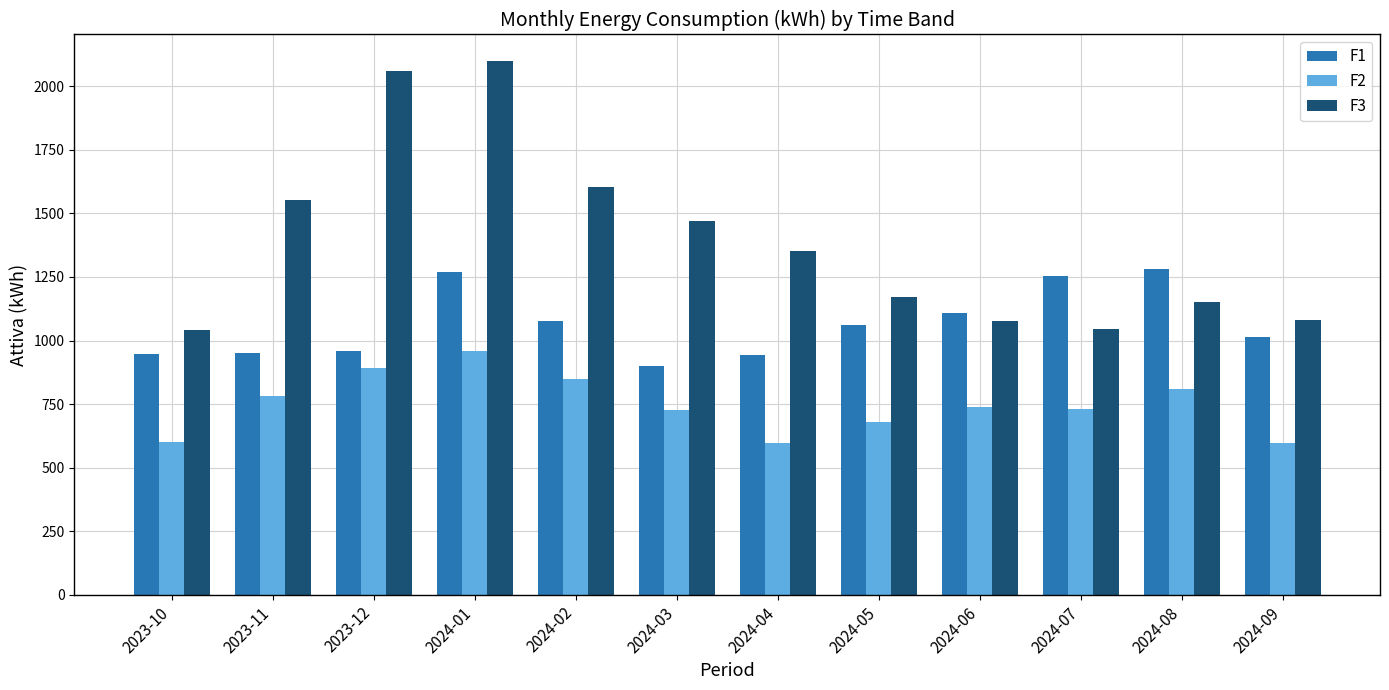

True or false: F2 has a value of 596 at 2024-09.

True